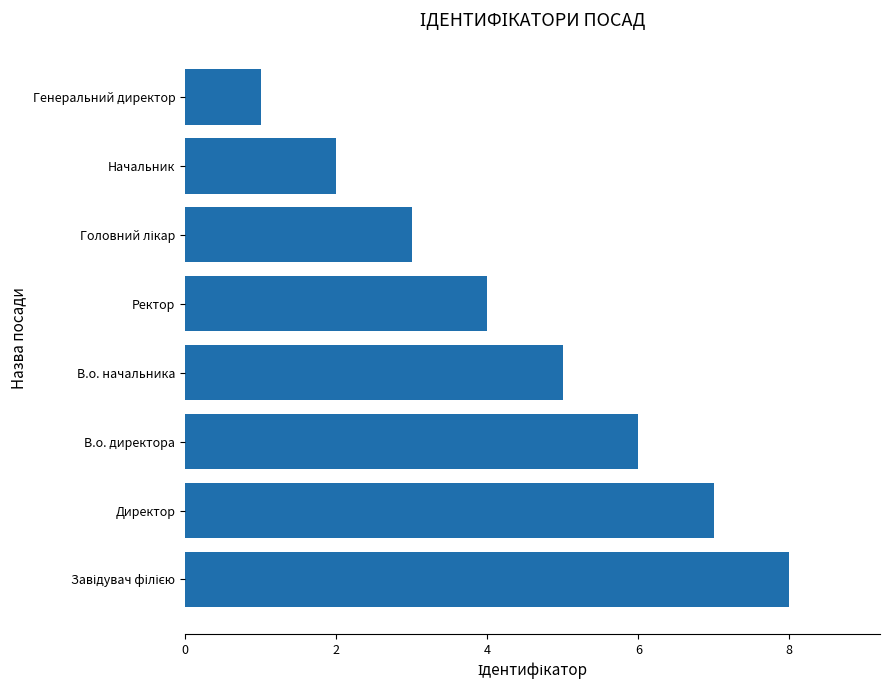

Is it true that the value at Директор is 2?

False